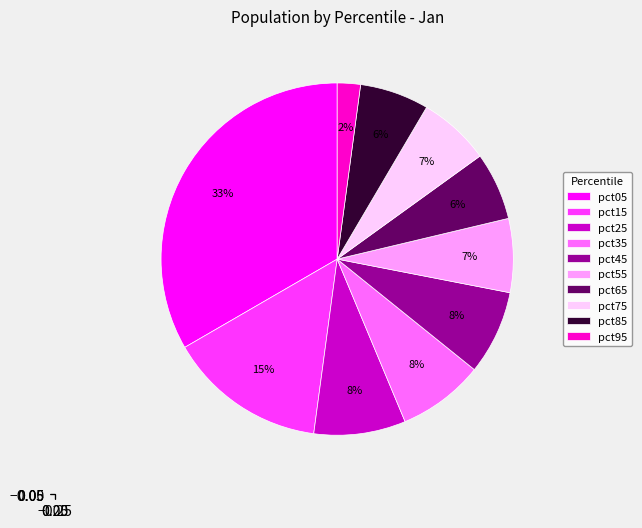

Combined, do pct75 and pct35 account for over 50%?

No